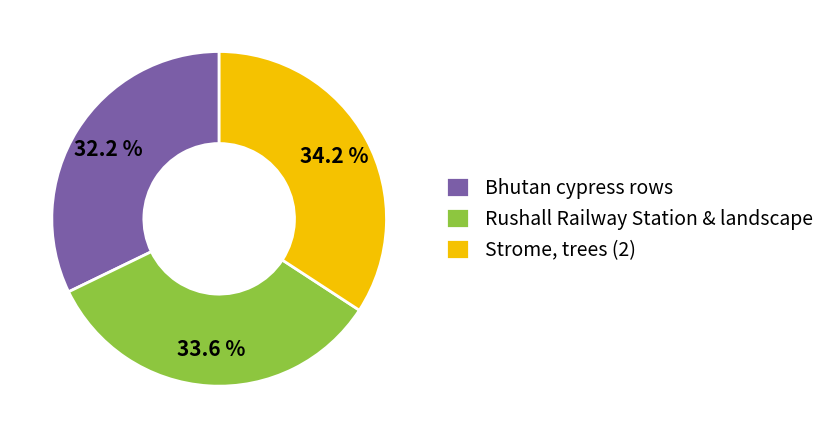

To the nearest percent, what is the average slice percentage?

33%